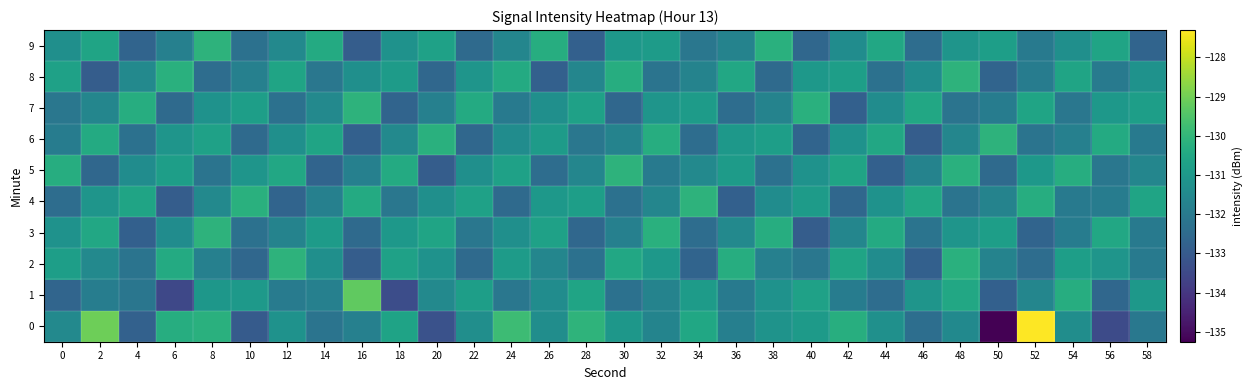

What is the maximum value shown in the chart?

-127.3